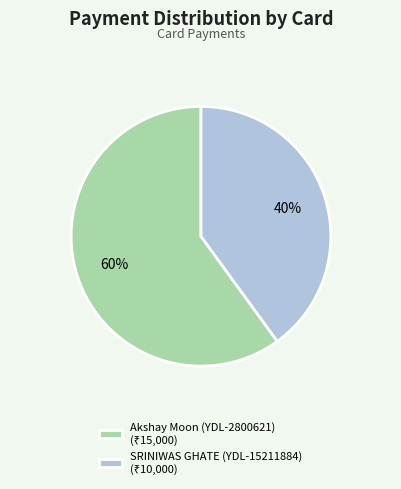

How many slices are in this pie chart?

2